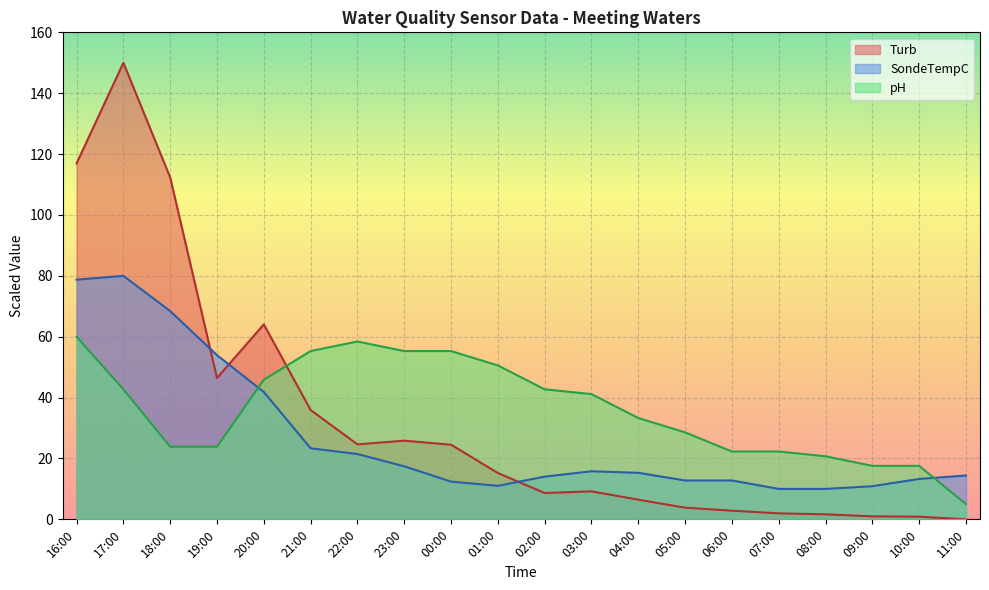

How many distinct data groups are displayed?

3